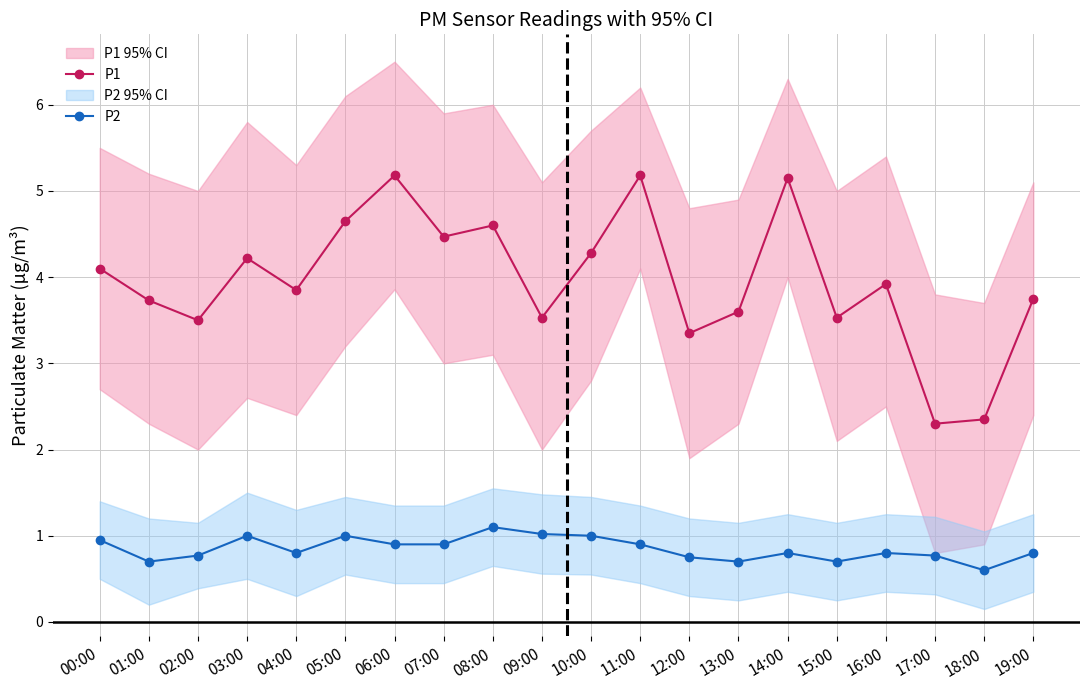

At which category does P1 reach its first local peak?

03:00